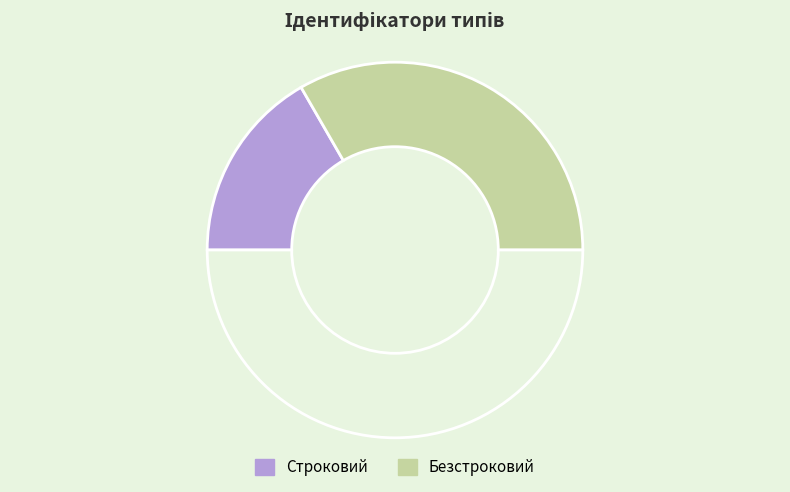

How many slices are in this pie chart?

3